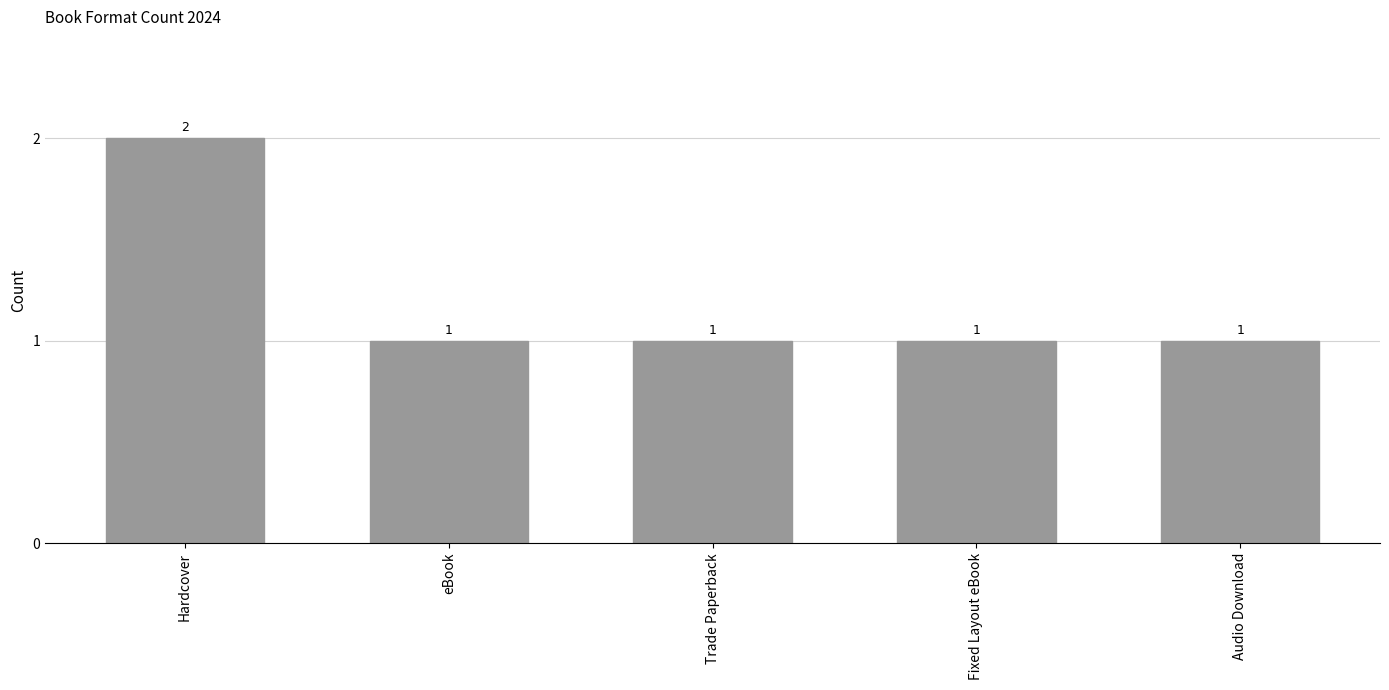

Does the chart contain any negative values?

No